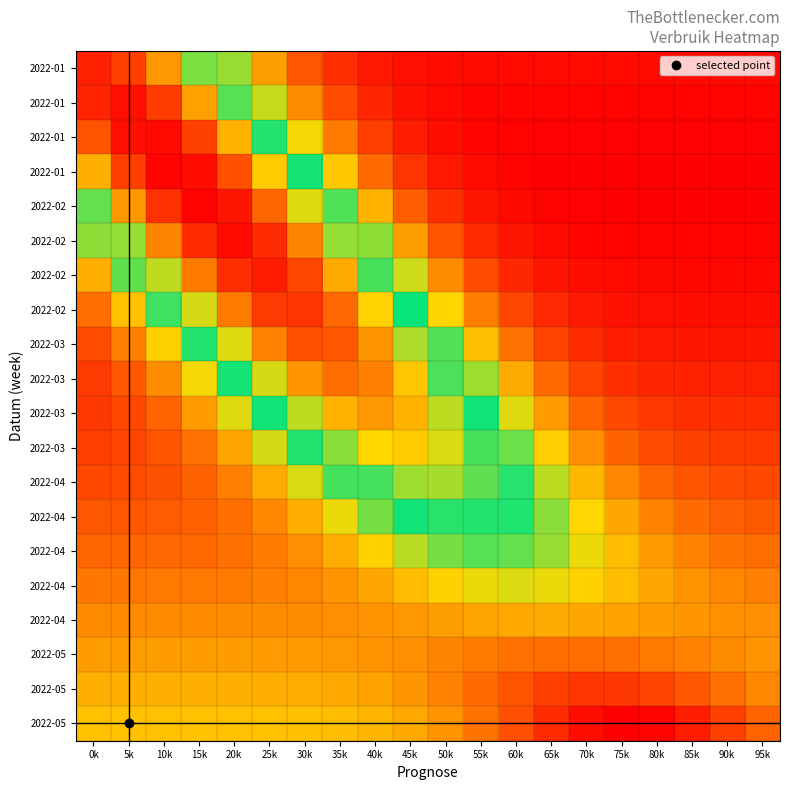

At which category is the sum across all series the highest?

20k